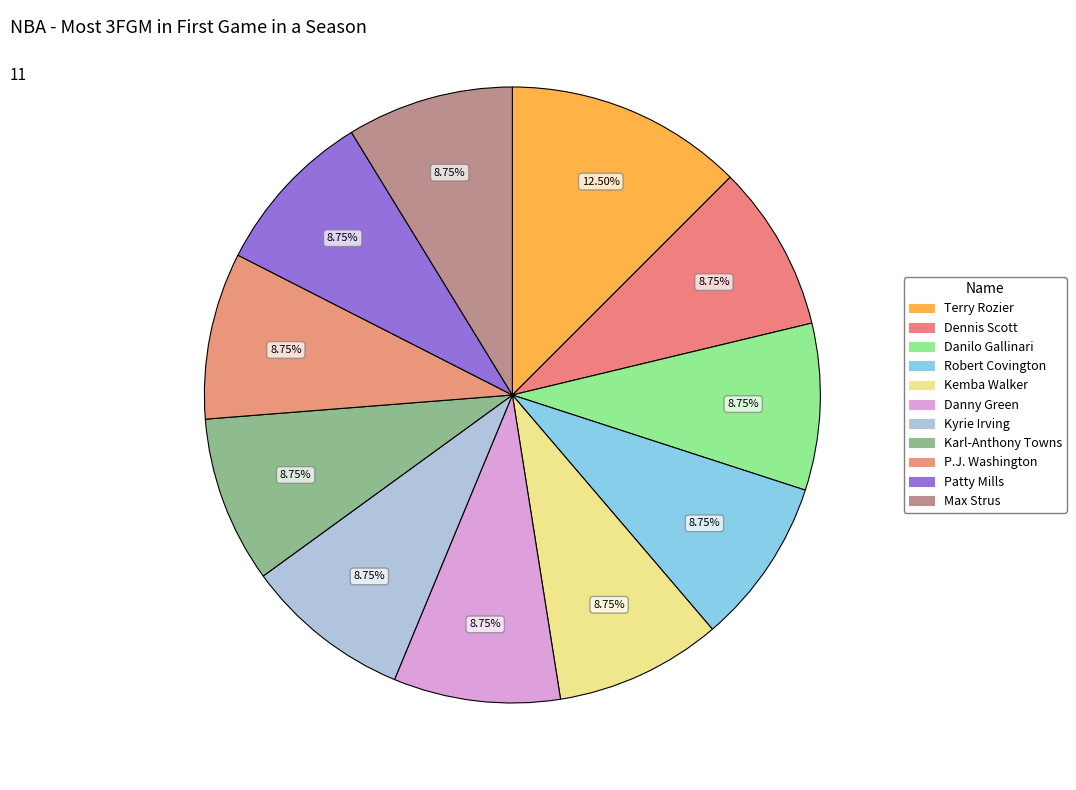

To the nearest percent, what percentage of the pie is Kemba Walker?

9%